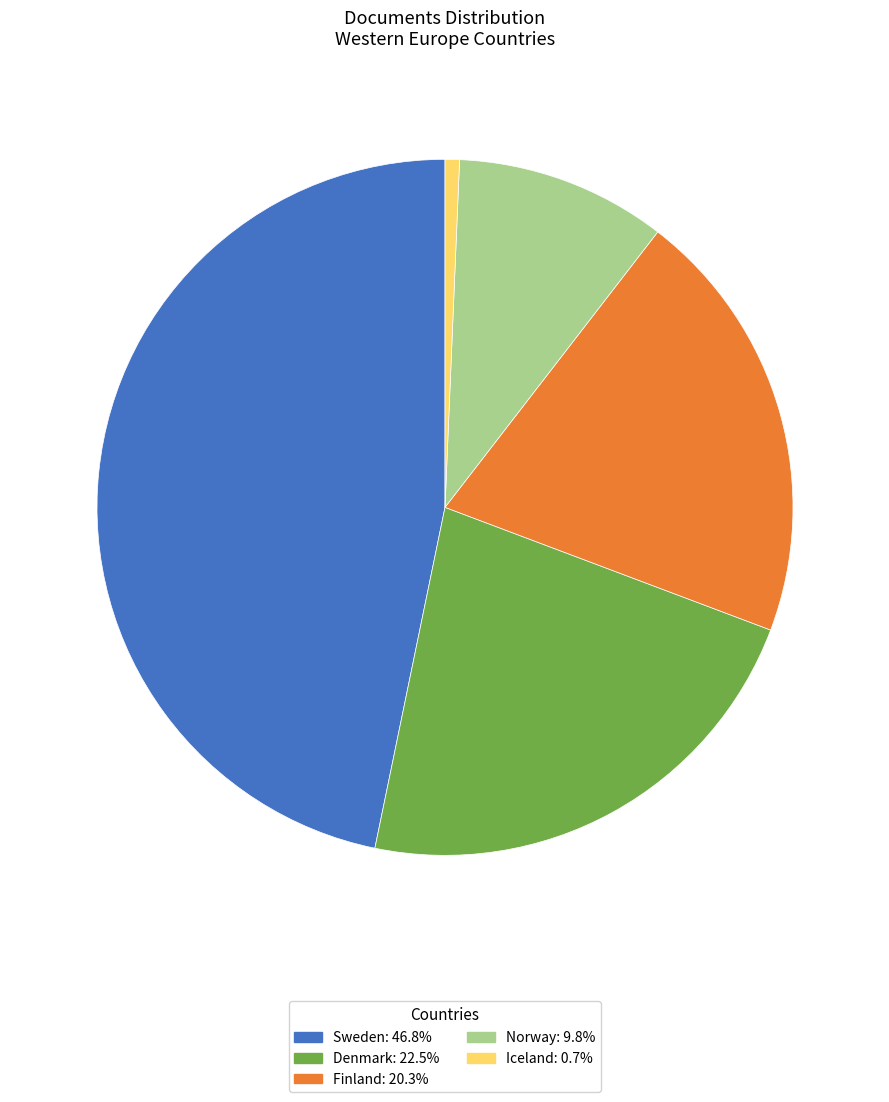

Does Iceland represent more than half of the total?

No